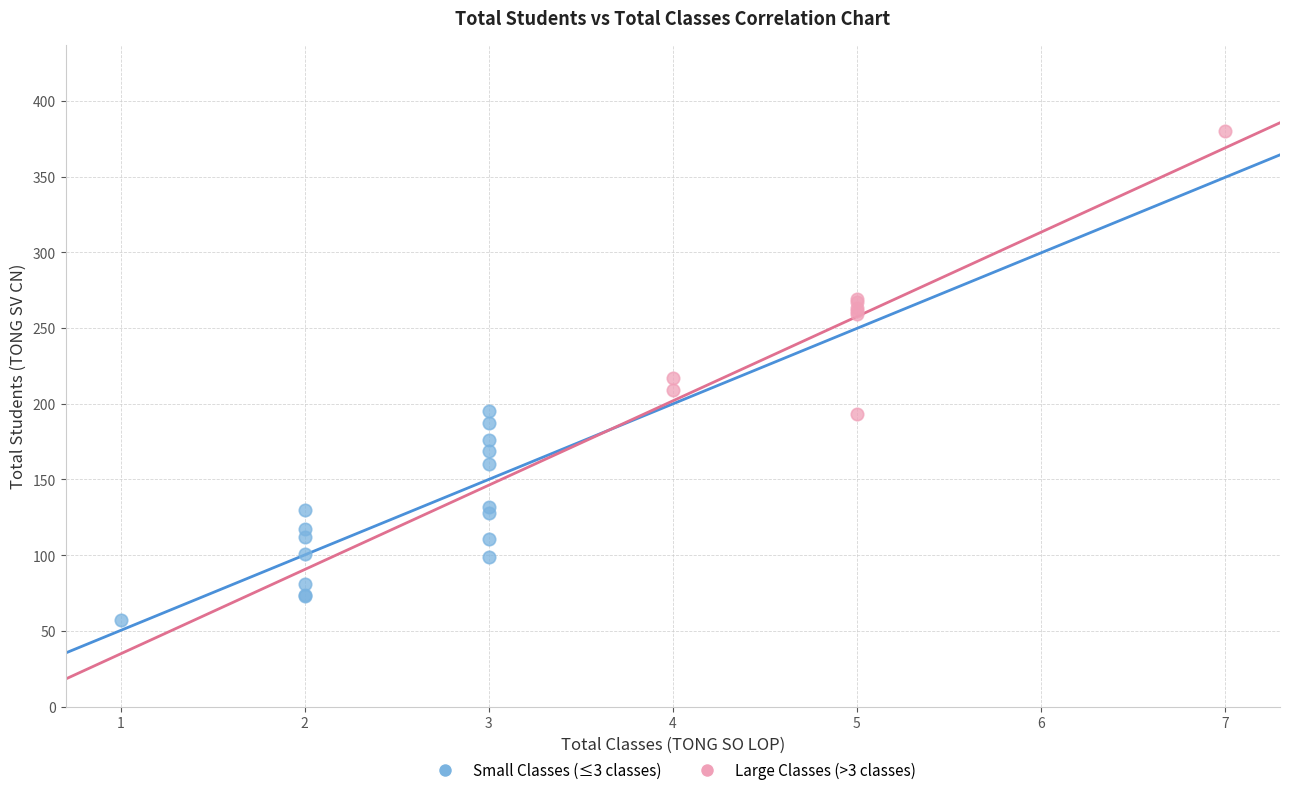

Which series contains the lowest Y value?

Small Classes (≤3 classes)